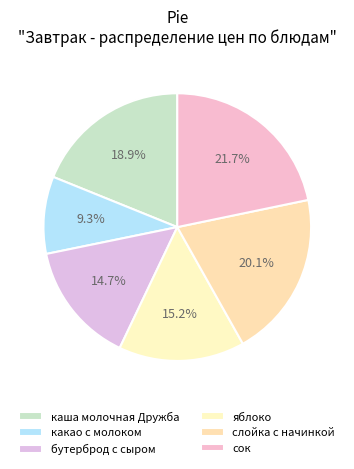

To the nearest percent, what is the difference between the largest and smallest slice percentages?

12%